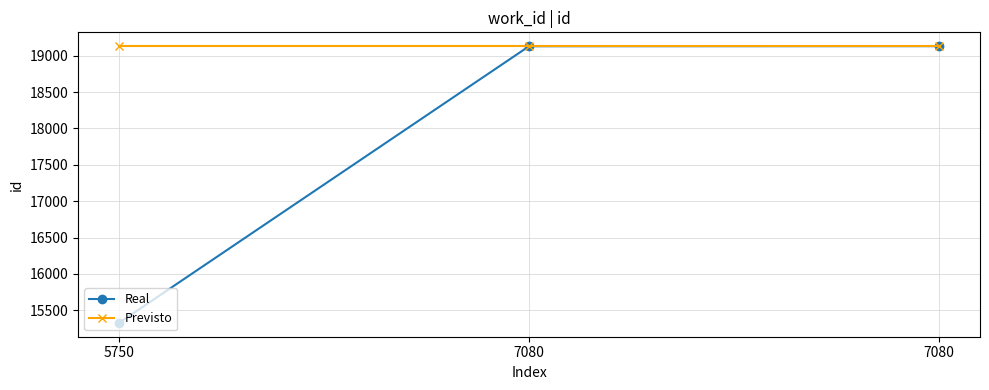

At 7080, list the series in order from largest to smallest.

Previsto, Real